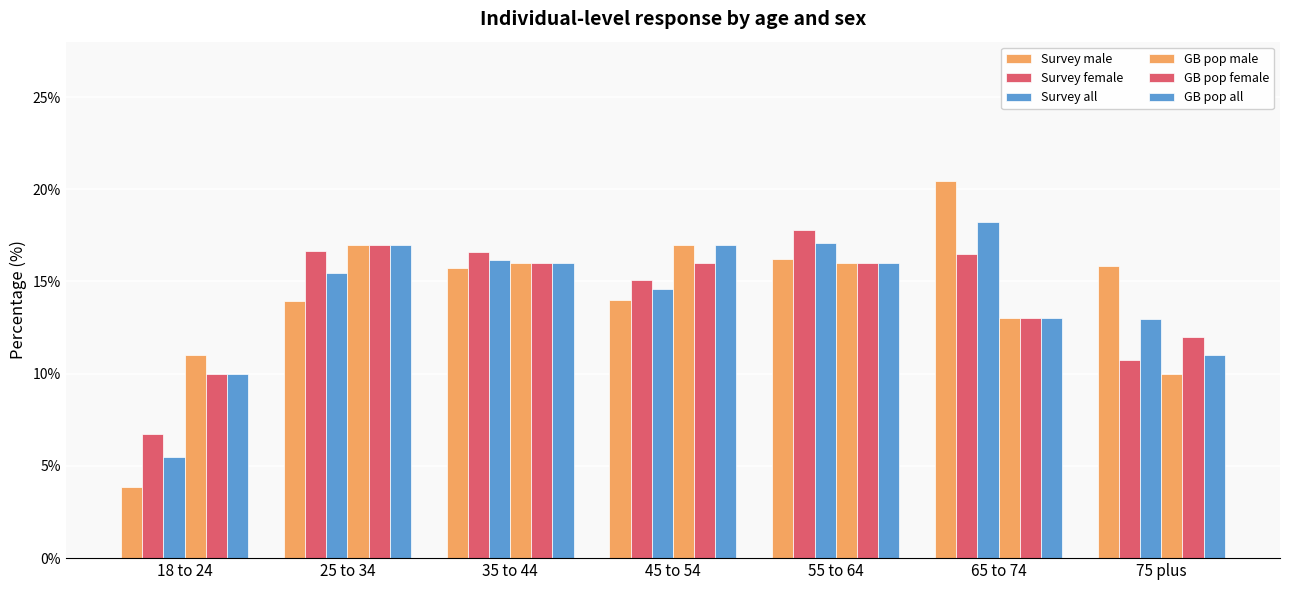

Reading left to right, extract all data points from this chart.

Survey male: 3.9	13.9	15.7	14.0	16.2	20.4	15.8
Survey female: 6.8	16.6	16.6	15.1	17.8	16.5	10.7
Survey all: 5.5	15.4	16.2	14.6	17.1	18.2	13.0
GB pop male: 11.0	17.0	16.0	17.0	16.0	13.0	10.0
GB pop female: 10.0	17.0	16.0	16.0	16.0	13.0	12.0
GB pop all: 10.0	17.0	16.0	17.0	16.0	13.0	11.0